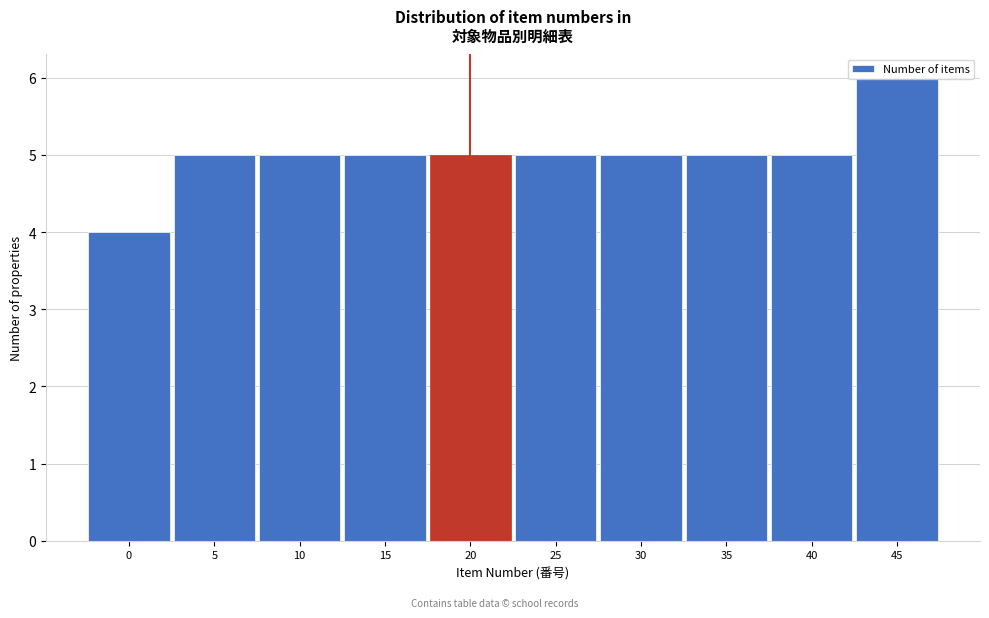

Which category has the highest value across all series?

45